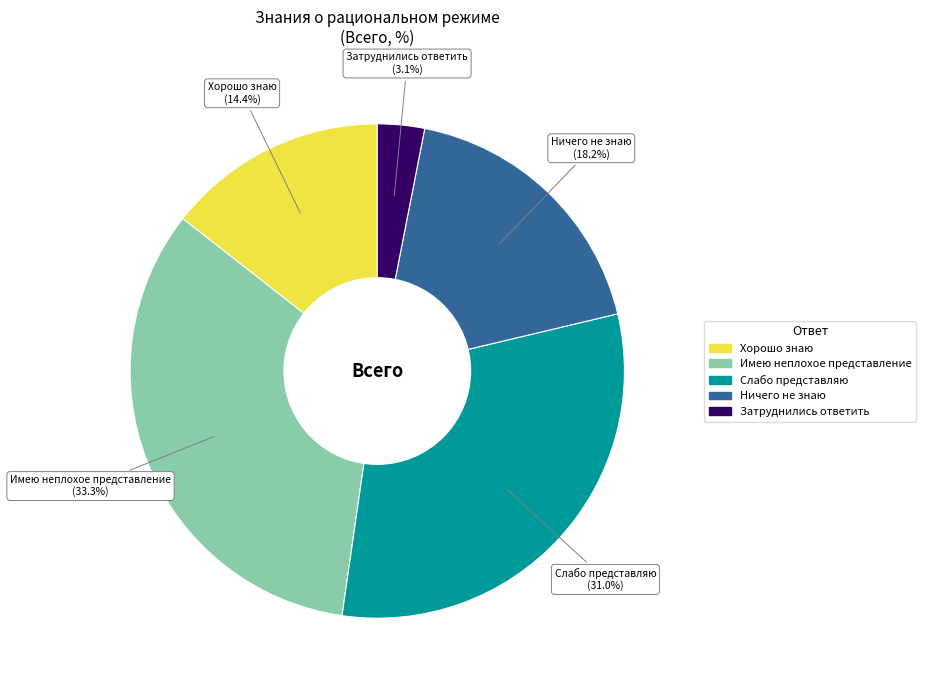

To the nearest percent, what is the difference between the Затруднились ответить and Хорошо знаю slice percentages?

11%